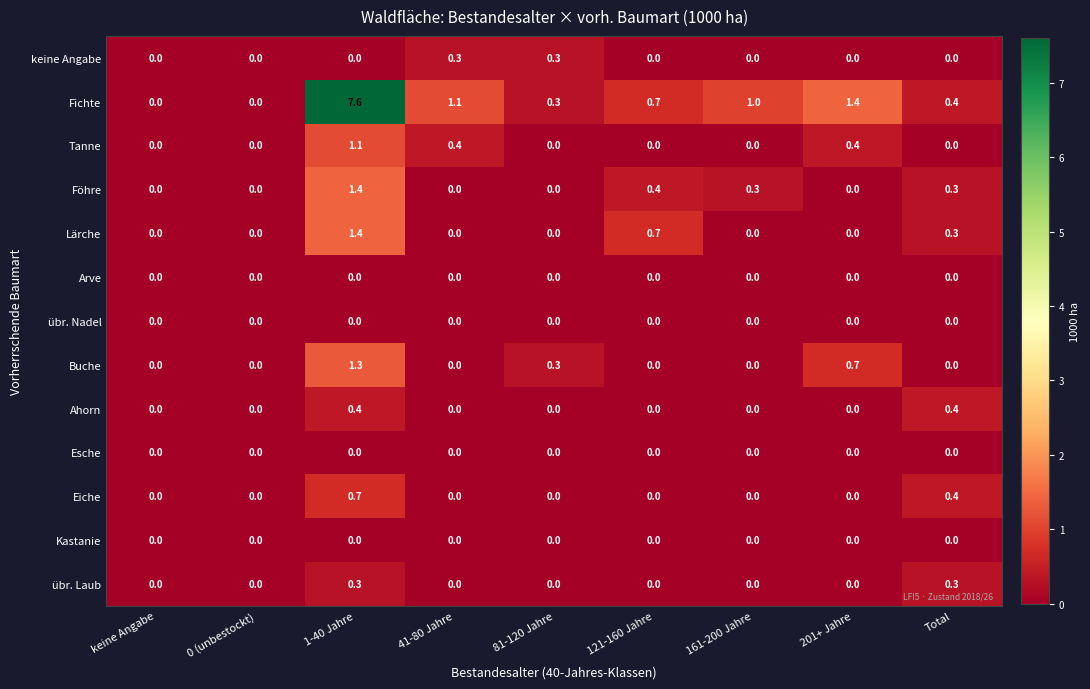

What is the approximate value of Fichte at 121-160 Jahre?

0.7